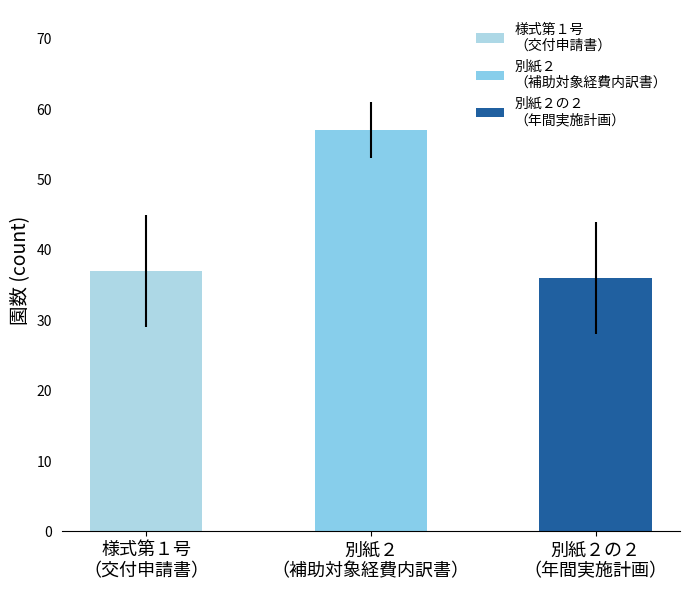

The 単立園数 series shows 57 at 別紙２
（補助対象経費内訳書）. True or false?

True